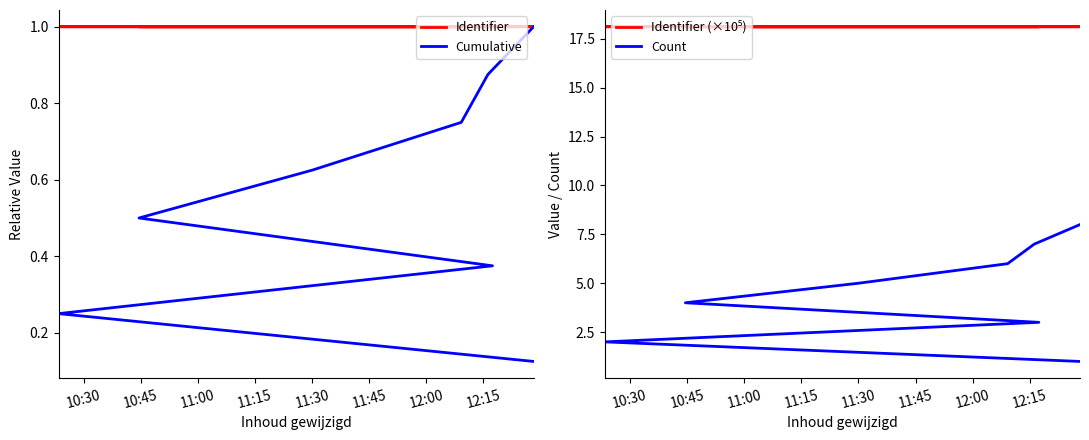

Reading right to left, what are all the values shown in this chart?

Identifier: 1.0	1.0	1.0	1.0	1.0	1.0	1.0	1.0
Cumulative: 1.0	0.9	0.8	0.6	0.5	0.4	0.3	0.1
Identifier (×10⁵): 18.1	18.1	18.1	18.1	18.1	18.1	18.1	18.1
Count: 8.0	7.0	6.0	5.0	4.0	3.0	2.0	1.0